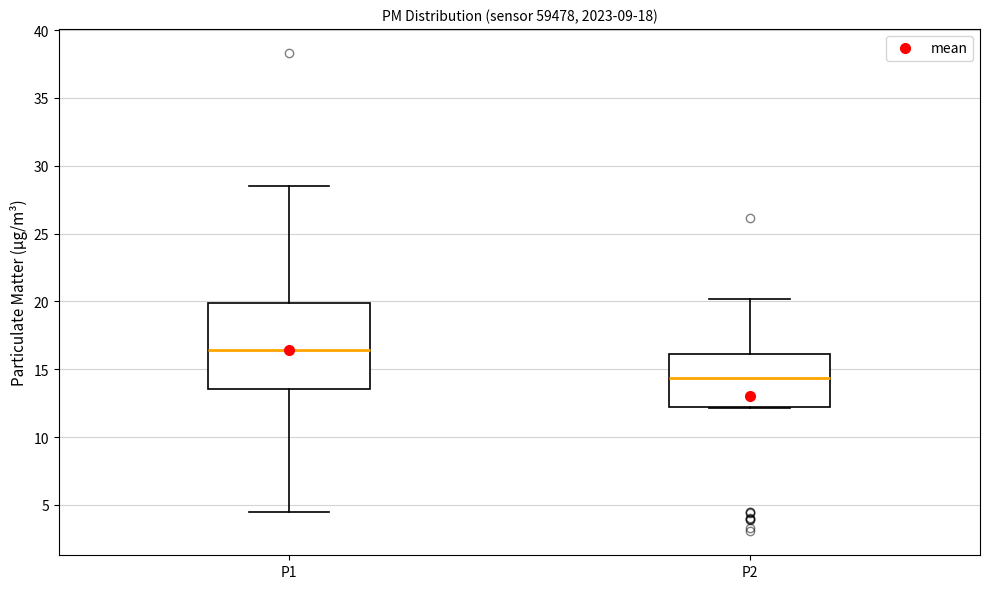

Reading left to right, read every box against the y-axis: the position of its median line, the range the box covers, and the ends of its whiskers. The values are not printed on the chart, so give them approximately, as read against the axis.

P1: median 16.5, box 13.5 to 20.0, whiskers 4.5 to 28.5
P2: median 14.5, box 12.0 to 16.0, whiskers 12.0 to 20.0